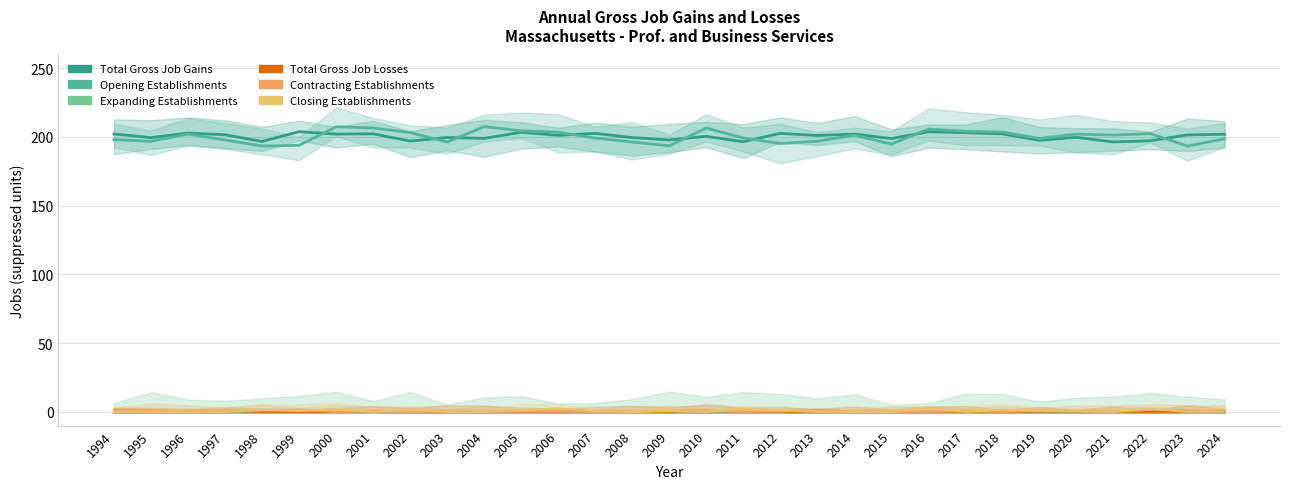

Where does the Total Gross Job Gains series first go above 201?

1994